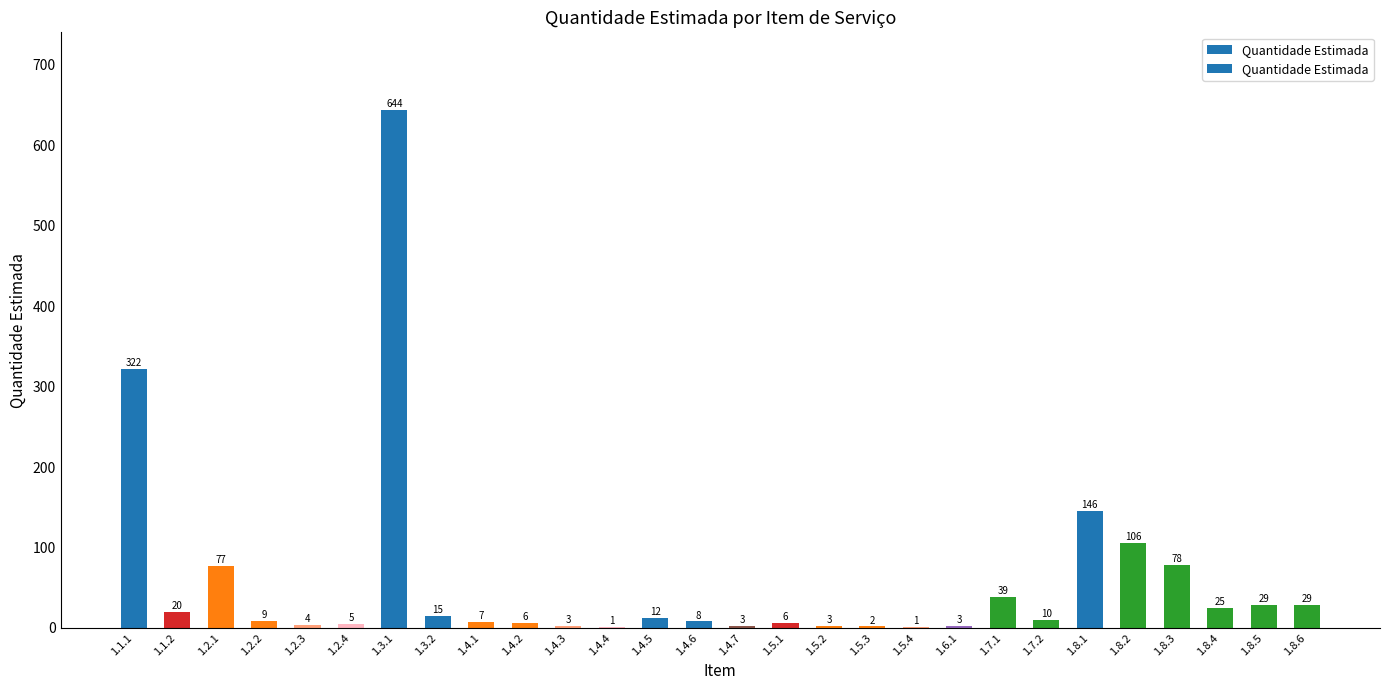

Reading right to left, what are all the values shown in this chart?

29	29	25	78	106	146	10	39	3	1	2	3	6	3	8	12	1	3	6	7	15	644	5	4	9	77	20	322